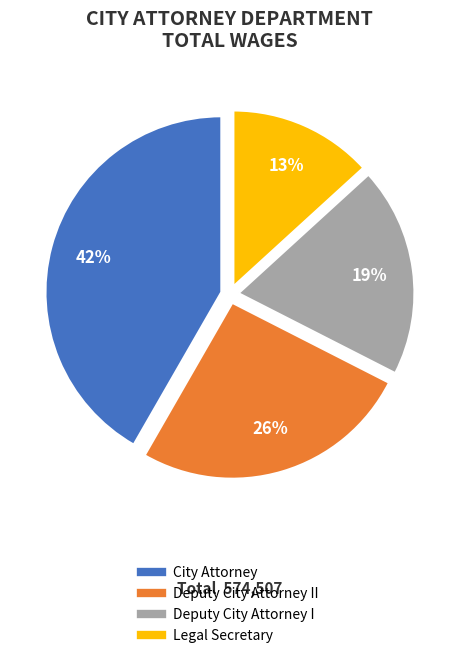

Is there any slice that represents more than half of the pie?

No